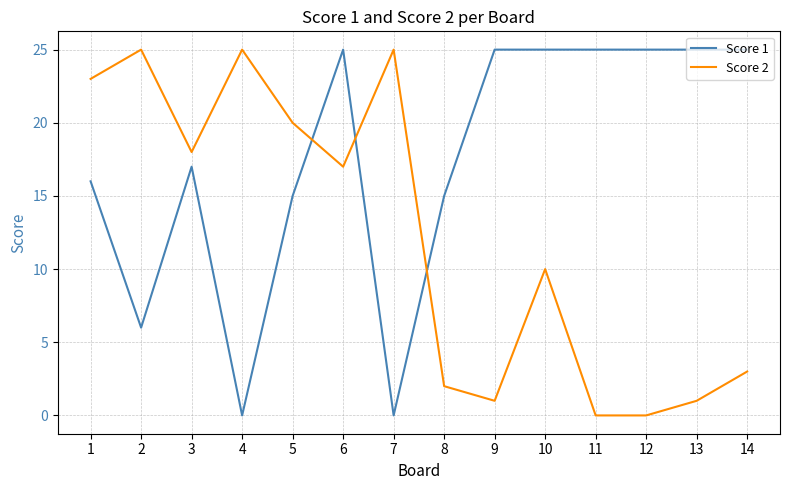

Which series has the largest total across all categories?

Score 1